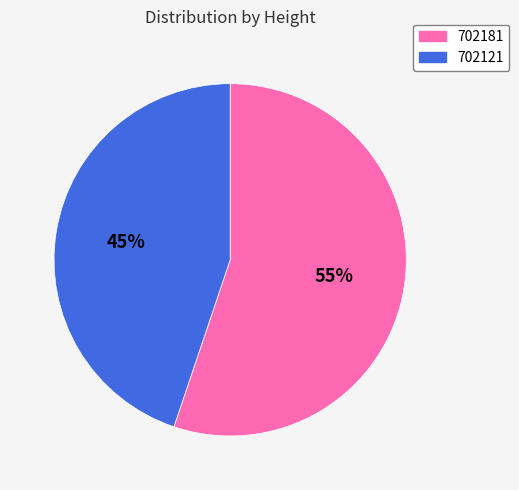

Combined, do 702121 and 702181 account for over 50%?

Yes